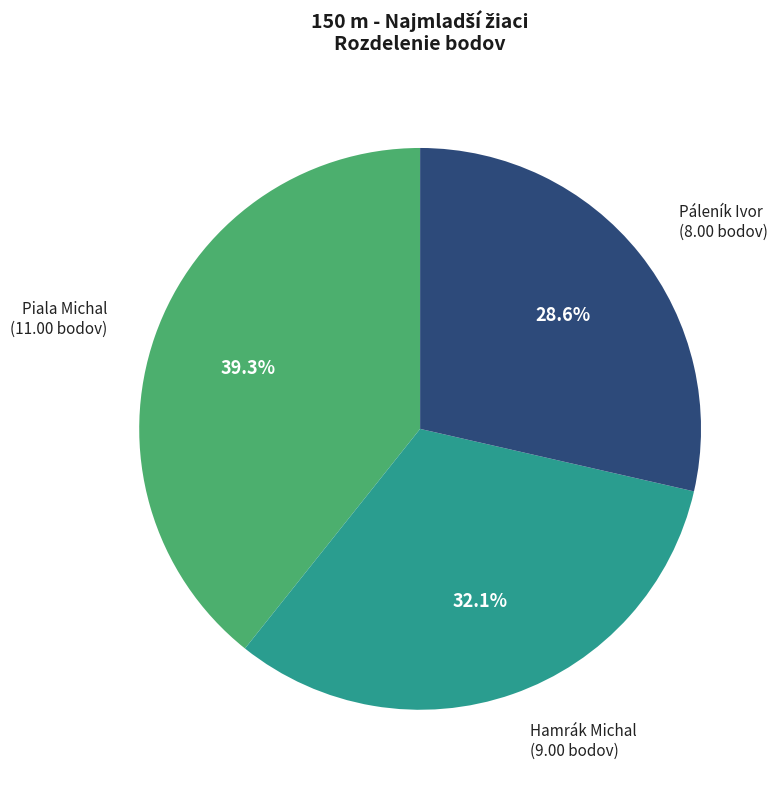

To the nearest percent, what is the average slice percentage?

33%